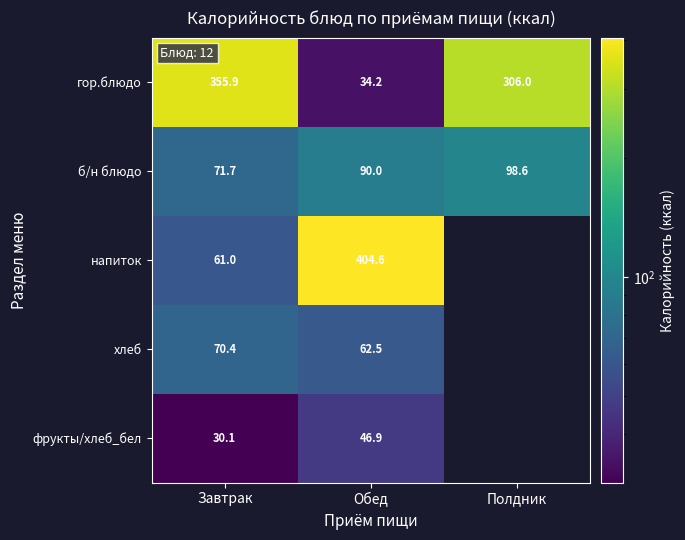

At how many categories does at least one series exceed 192?

3